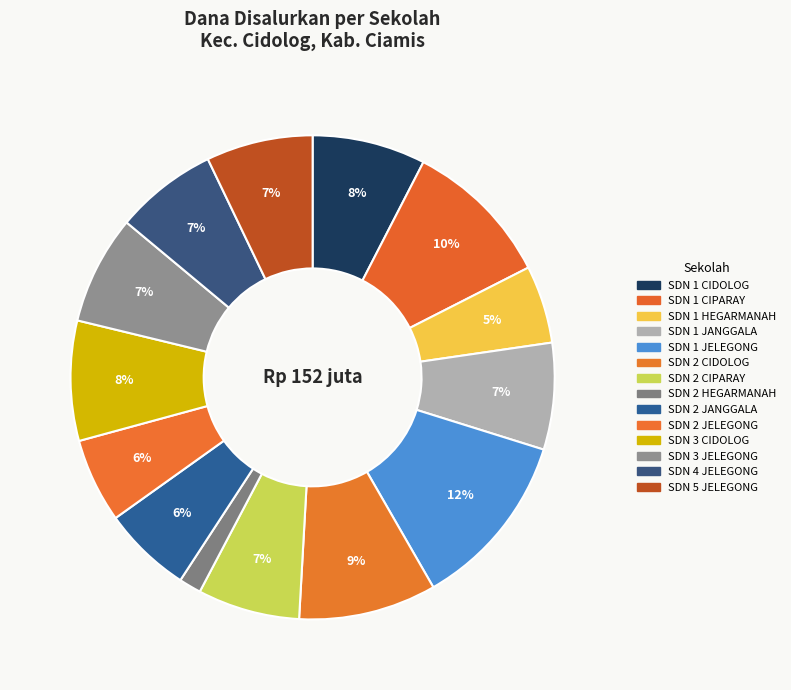

True or false: SDN 3 JELEGONG accounts for 1% of the total.

False